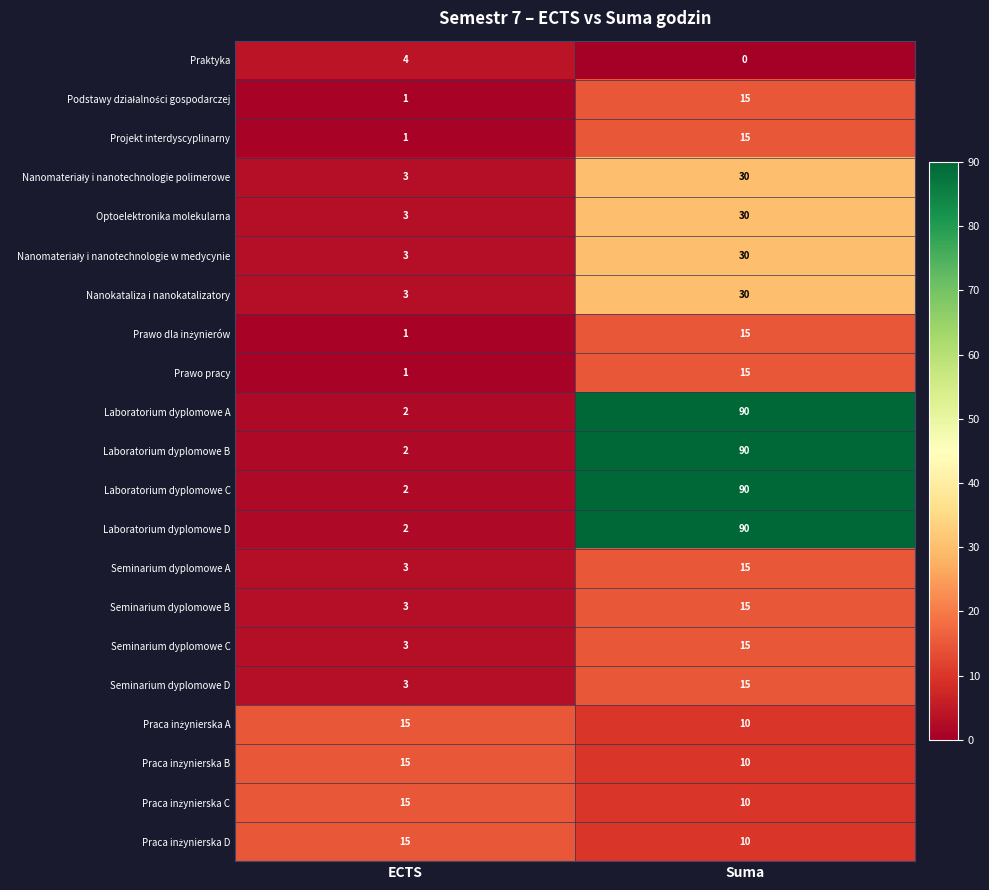

Which label corresponds to the largest value in the chart?

Suma